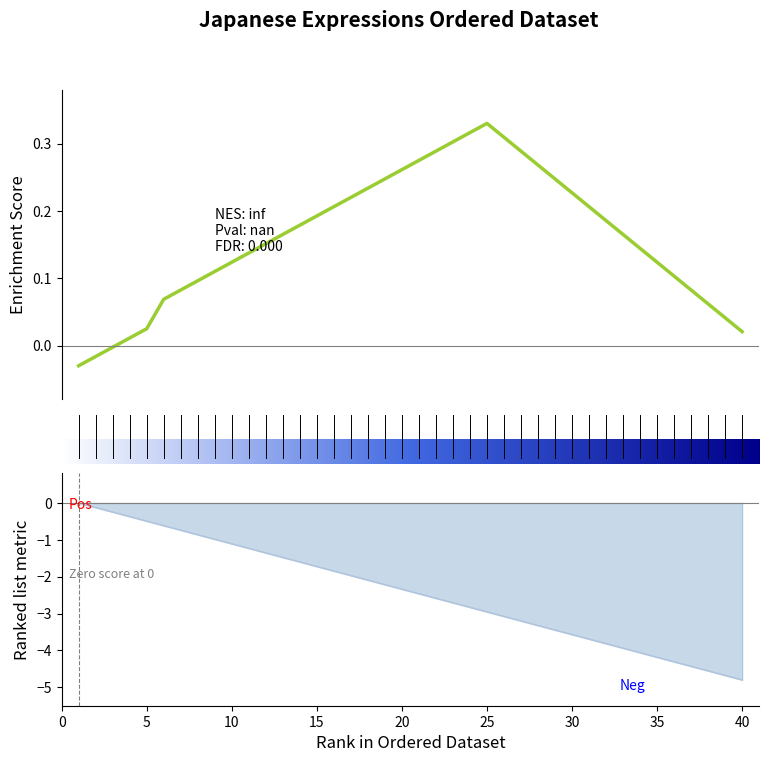

The chart shows a value of -7.9 at 37. True or false?

False